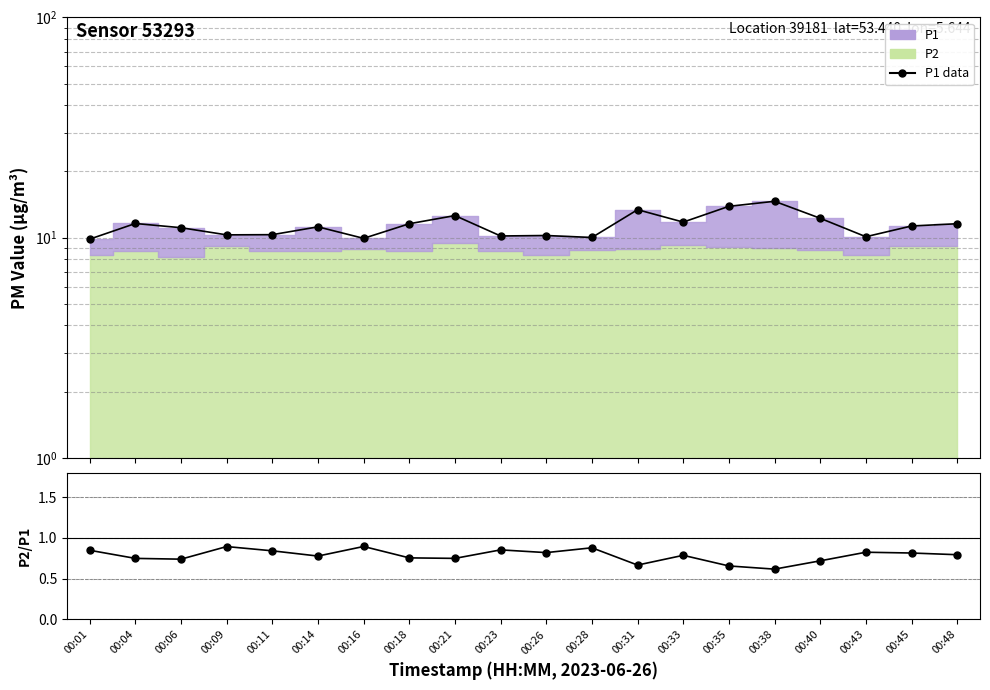

Between 00:16 and 00:26, which is larger?

00:26